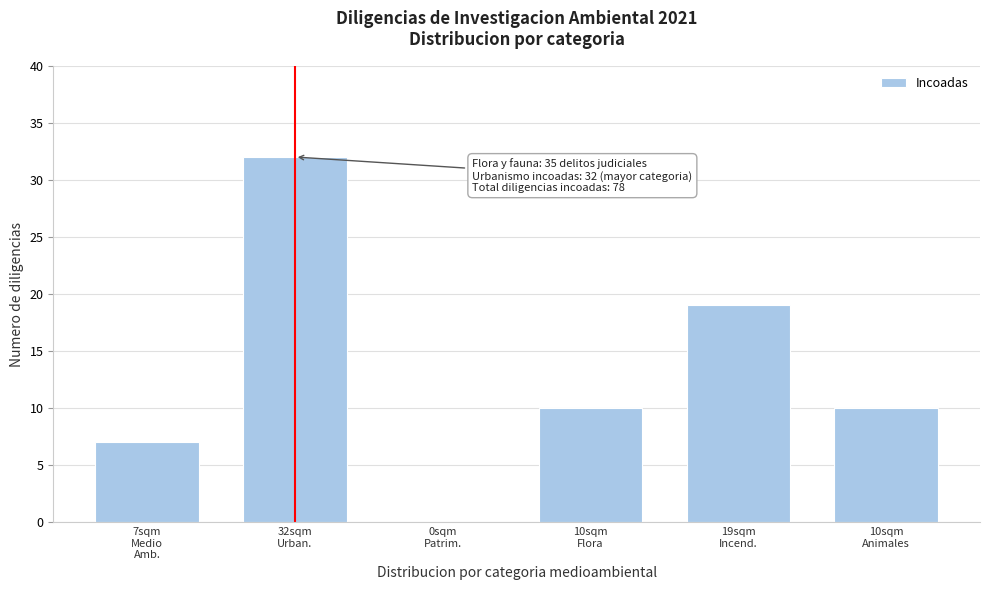

What is the greatest value displayed?

32